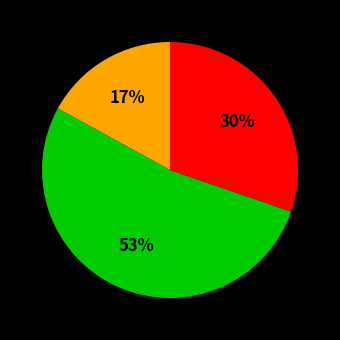

To the nearest percent, what is the difference between the largest and smallest slice percentages?

36%